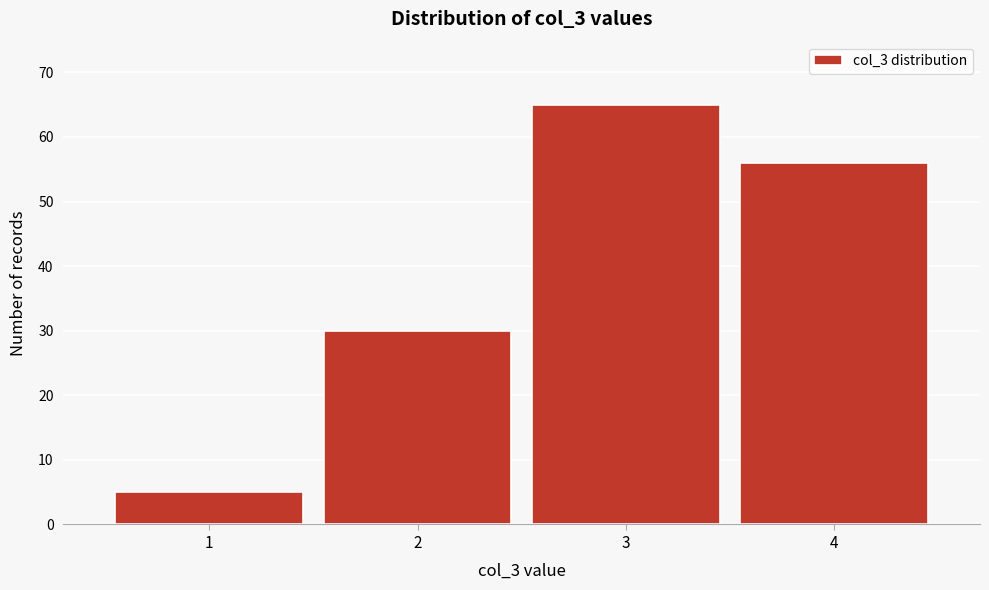

Reading left to right, transcribe all the data shown in this chart.

5	30	65	56